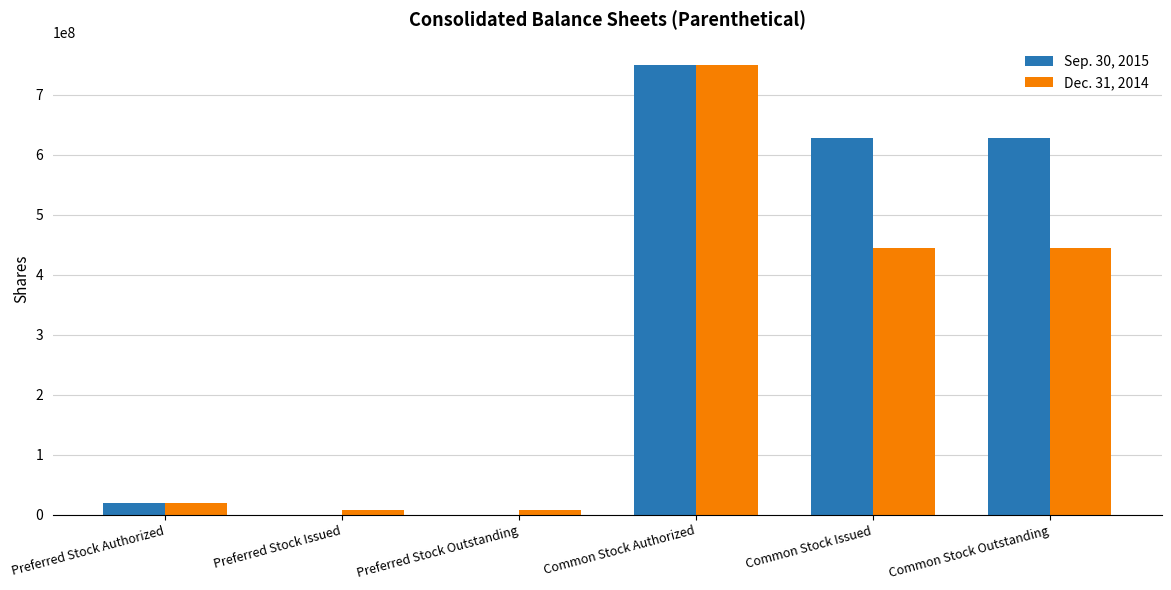

What is the difference between the Dec. 31, 2014 values at Common Stock Outstanding and Preferred Stock Issued?

437983607